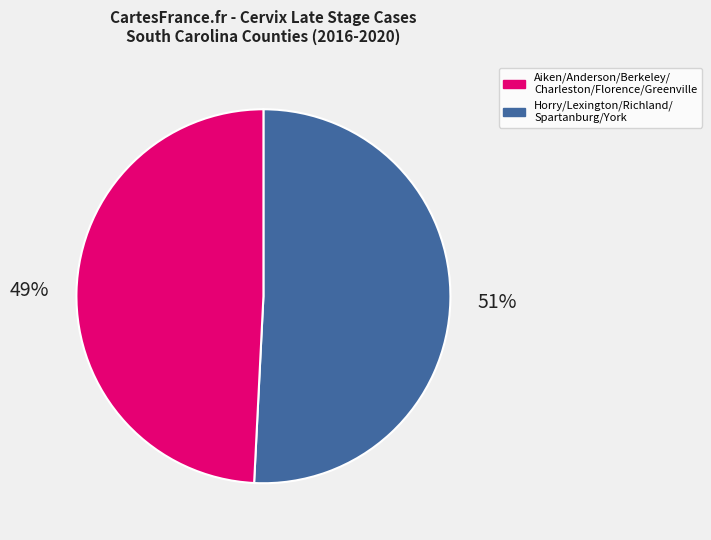

To the nearest percent, what is the difference between the largest and smallest slice percentages?

2%